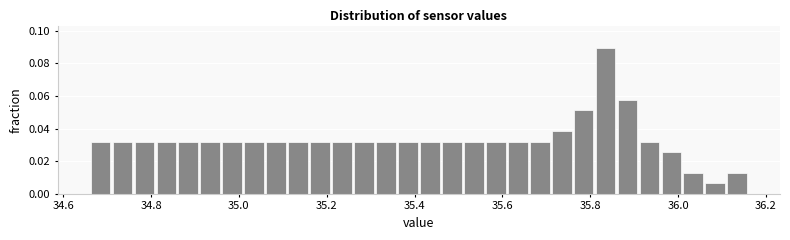

Around what value on the x-axis is the tallest bar? Give the approximate position of its centre, as read against the axis.

35.84